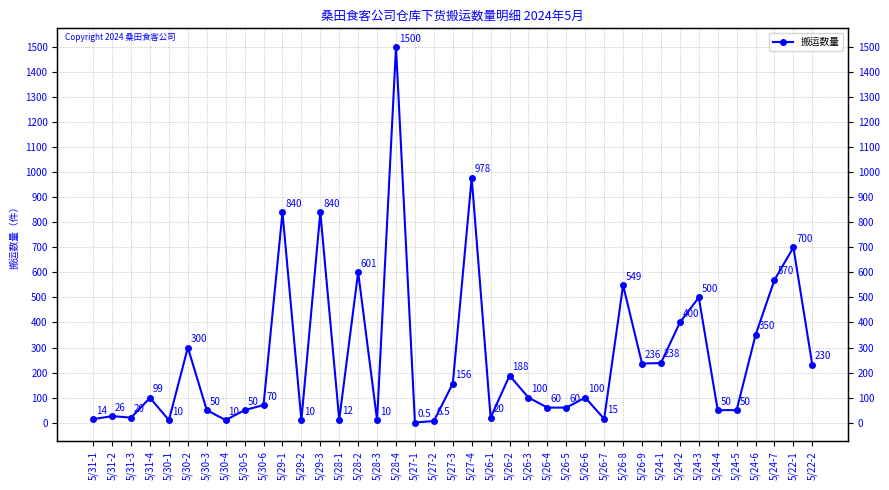

Approximately how many times larger is the value at 5/24-5 compared to 5/29-1?

0.1